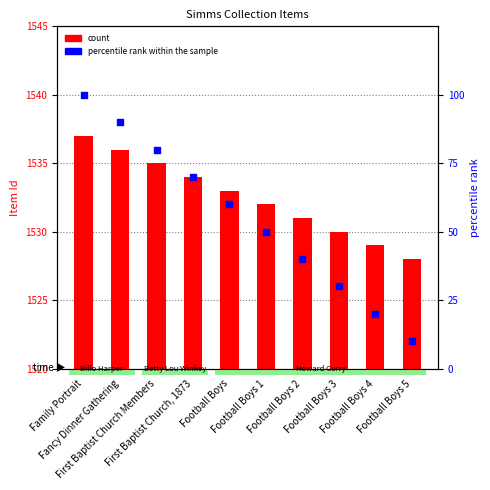

Which series reaches the maximum Y coordinate?

count